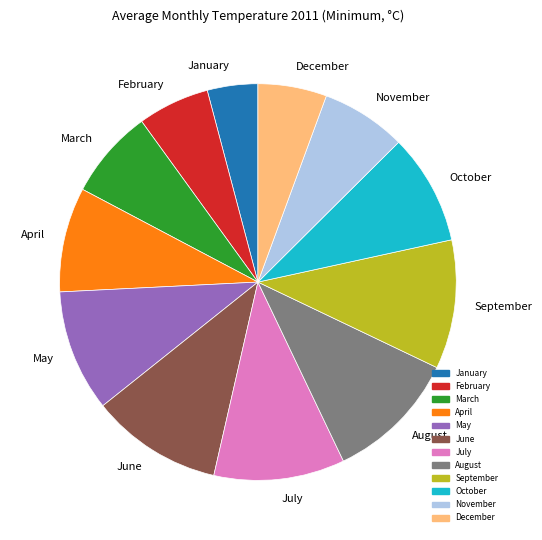

Is the sum of September and August greater than half?

No